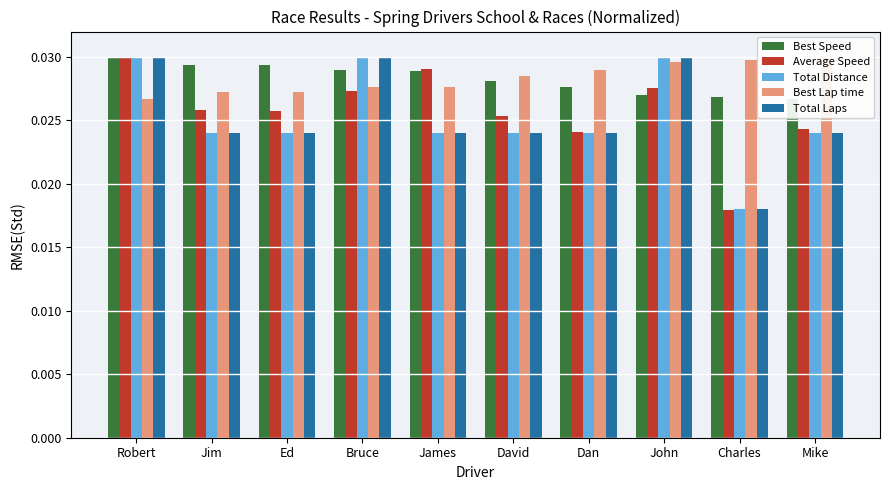

What position from the left is Ed?

3